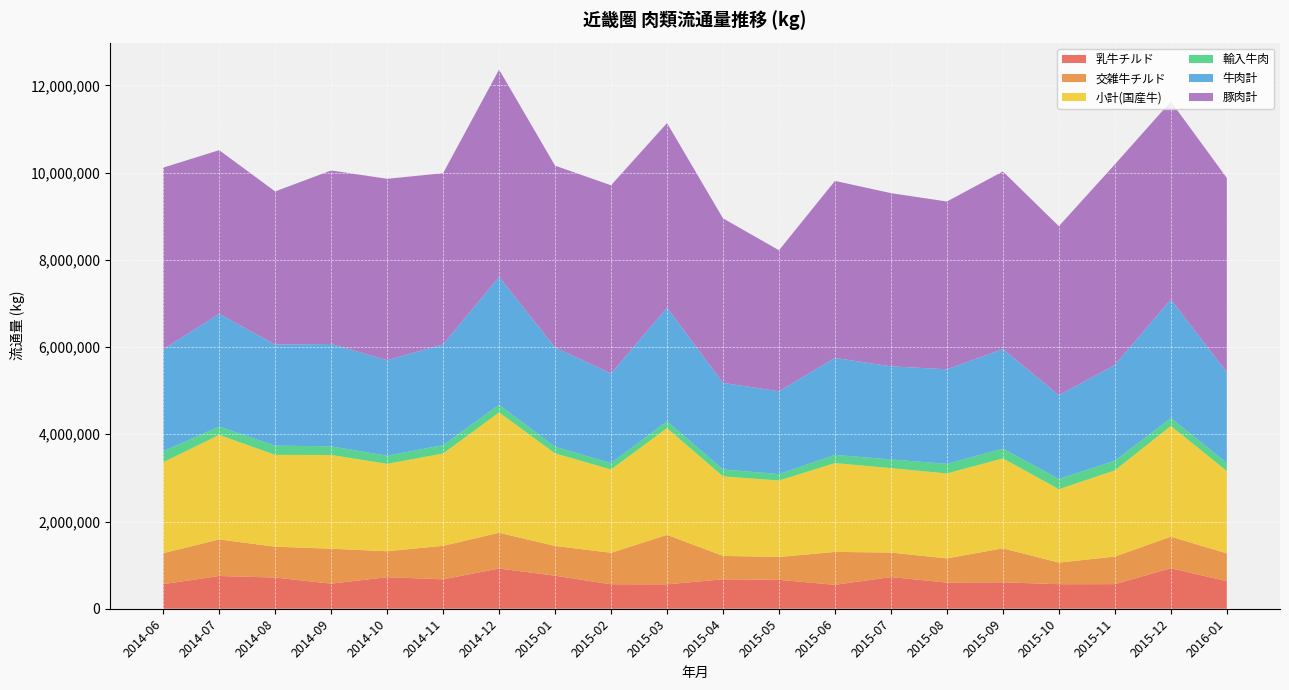

Reading left to right, extract all data points from this chart.

交雑牛チルド: 709432.5	838305.1	707222.1	800982.0	594320.0	768581.0	818716.0	682219.6	721298.0	1134402.0	536336.8	524106.0	754440.0	561874.0	553941.0	778273.8	494993.0	631861.0	724261.9	636522.3
小計(国産牛): 2085267.3	2397126.1	2105142.8	2149327.0	2004557.0	2115574.0	2759931.2	2122139.8	1910701.0	2447516.0	1823518.4	1753487.6	2035471.0	1936419.0	1947335.9	2062050.8	1683617.0	1976527.0	2537367.6	1888896.8
輸入牛肉: 251647.1	189058.2	212060.7	197921.0	186100.0	193507.0	173554.4	153021.3	145245.0	156501.0	159416.0	146466.0	187975.0	198825.0	220561.0	222882.0	235440.0	219811.0	180857.6	186836.3
豚肉計: 4166075.8	3752422.8	3511203.4	3978076.0	4158441.0	3925130.0	4753620.4	4169652.5	4314291.0	4233811.0	3773919.0	3232713.0	4059610.0	3970484.0	3847144.7	4071182.0	3875273.0	4600177.0	4541808.8	4457124.4
乳牛チルド: 564272.7	750847.3	715210.1	575388.0	723342.0	674195.0	922423.0	757037.4	561396.0	559513.0	674969.6	662745.0	548969.0	725924.0	600093.0	606720.4	562436.0	564256.0	928546.0	632630.8
牛肉計: 2336914.4	2586184.3	2317203.5	2347248.0	2190657.0	2309081.0	2933485.6	2275161.1	2055946.0	2604017.0	1982934.4	1899953.6	2223446.0	2135244.0	2167896.9	2284932.8	1919057.0	2196338.0	2718225.2	2075733.1